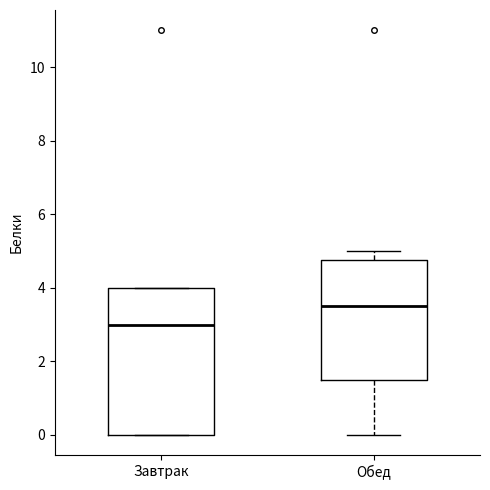

Comparing the boxes themselves (not the whiskers), which one is the tallest?

Завтрак